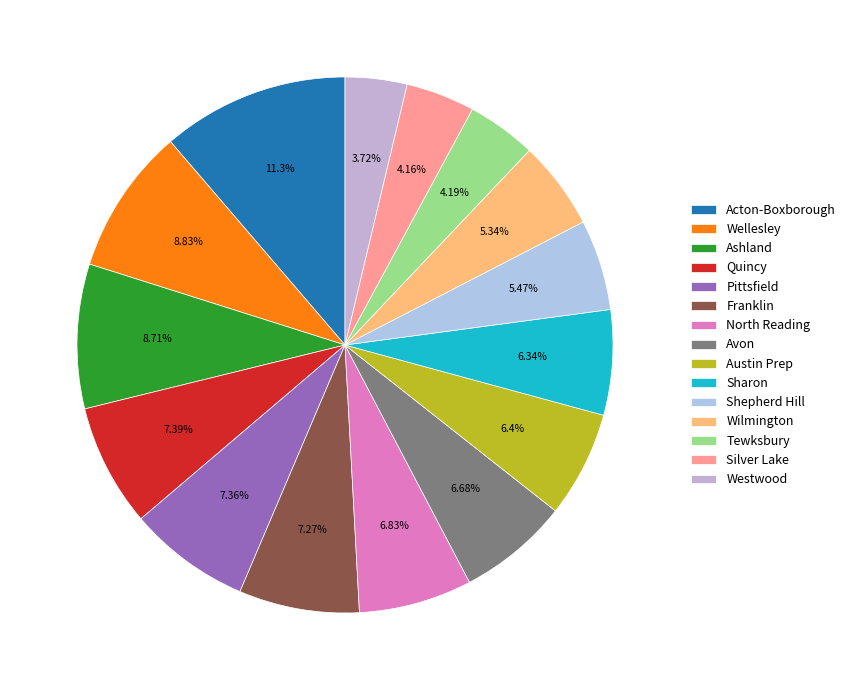

Count the number of slices in the pie.

15